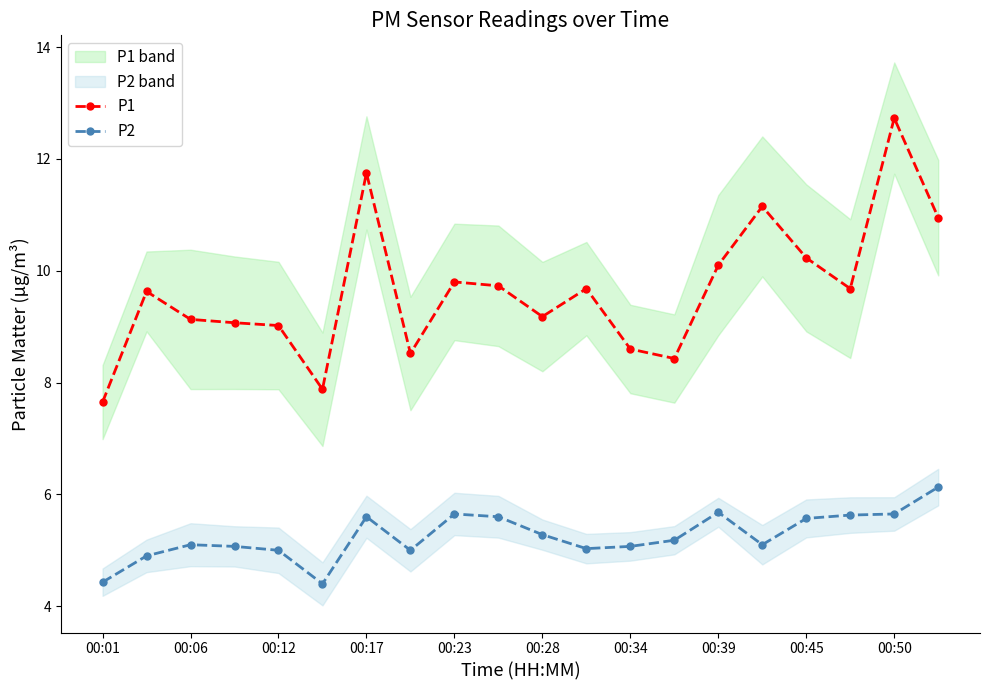

Where does the P2 series first go above 5?

00:06